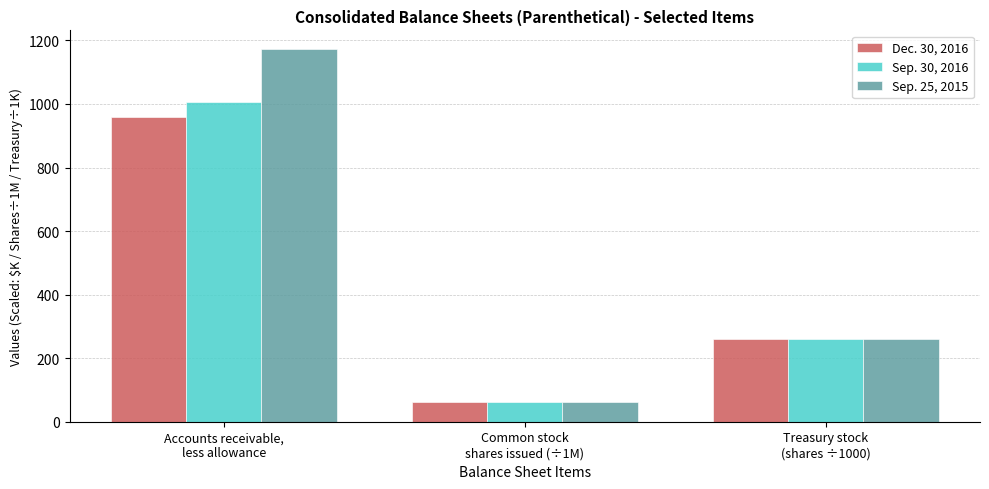

Reading left to right, extract all data points from this chart.

Dec. 30, 2016: Accounts receivable,
less allowance=958.0	Common stock
shares issued (÷1M)=63.1	Treasury stock
(shares ÷1000)=260.9
Sep. 30, 2016: Accounts receivable,
less allowance=1006.0	Common stock
shares issued (÷1M)=62.5	Treasury stock
(shares ÷1000)=260.9
Sep. 25, 2015: Accounts receivable,
less allowance=1173.0	Common stock
shares issued (÷1M)=62.5	Treasury stock
(shares ÷1000)=260.9